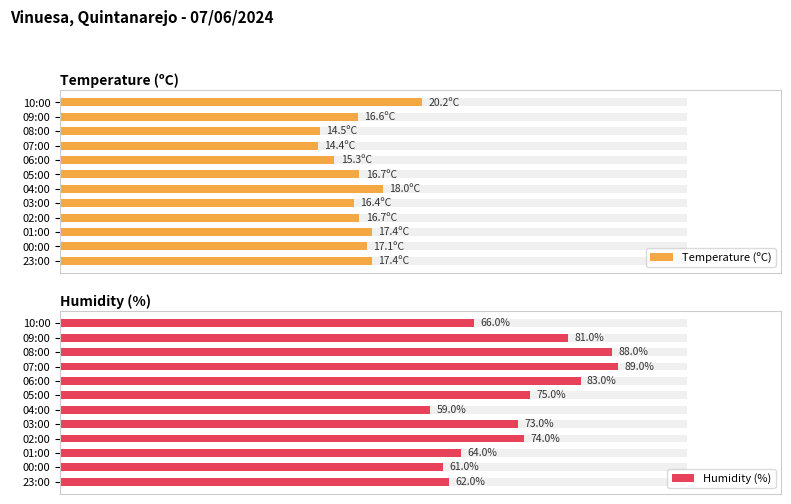

Between 10:00 and 09:00, which series saw the biggest shift?

Humidity (%)